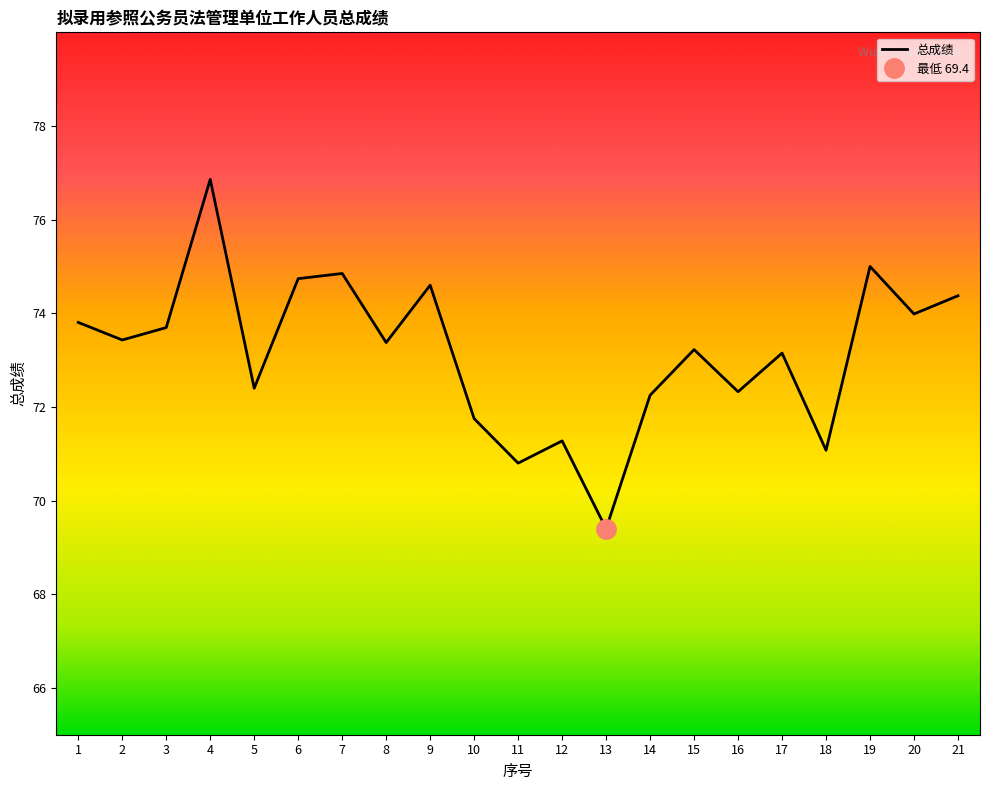

What is the minimum value shown in the chart?

69.4